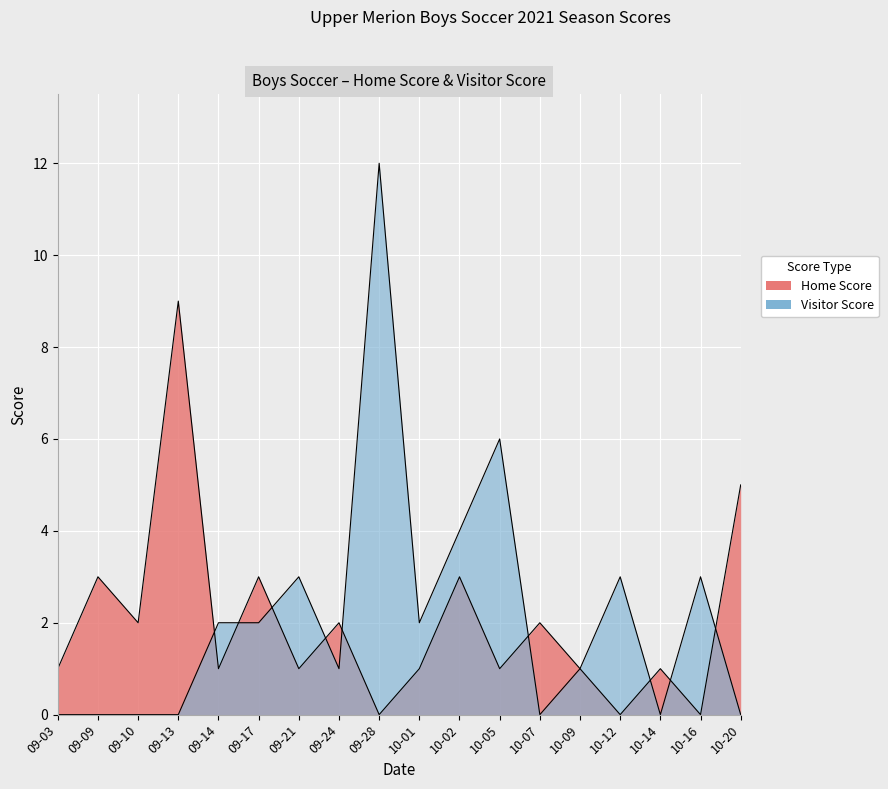

Where is Home Score nearest to the value 4?

09-09